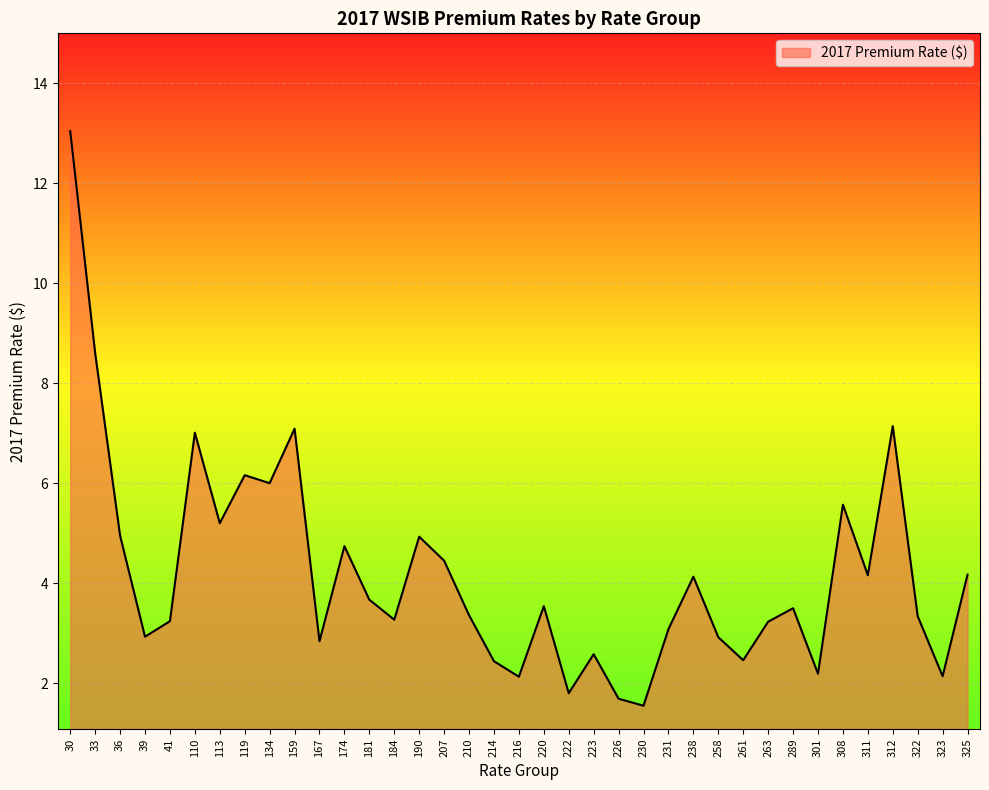

Where is the first local maximum?

110